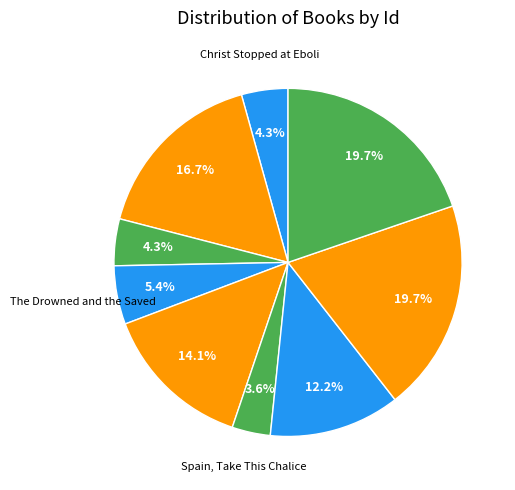

How many slices are in this pie chart?

9